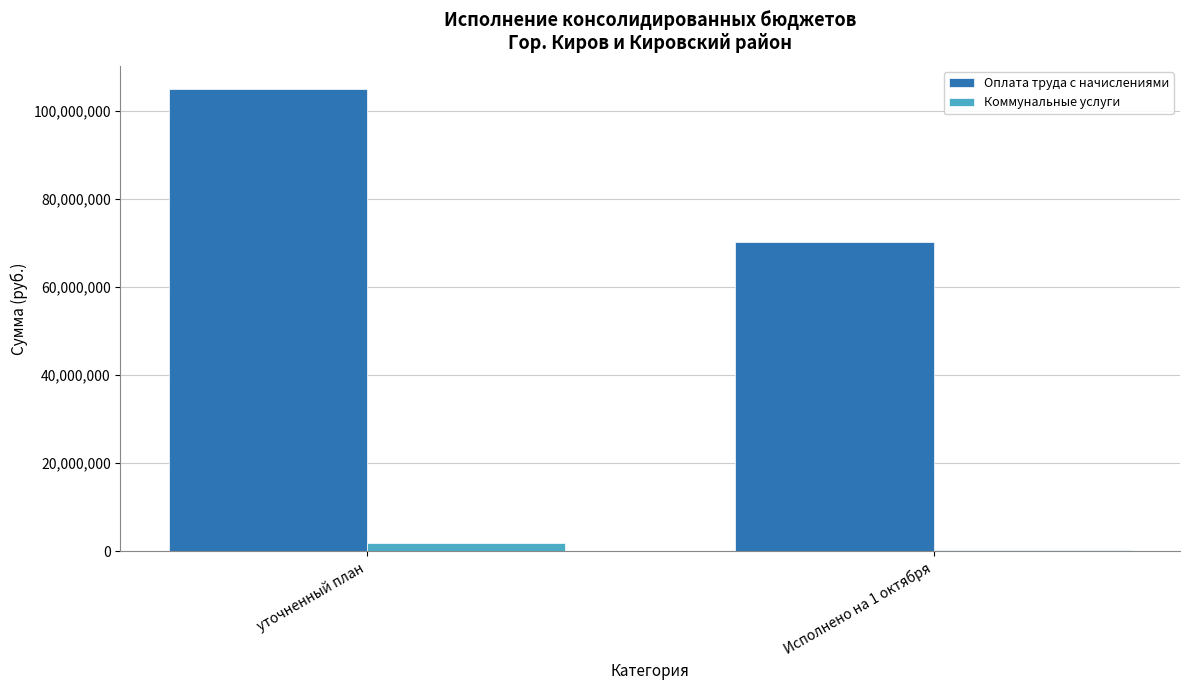

Is it true that Оплата труда с начислениями equals 138292107.0 at уточненный план?

False